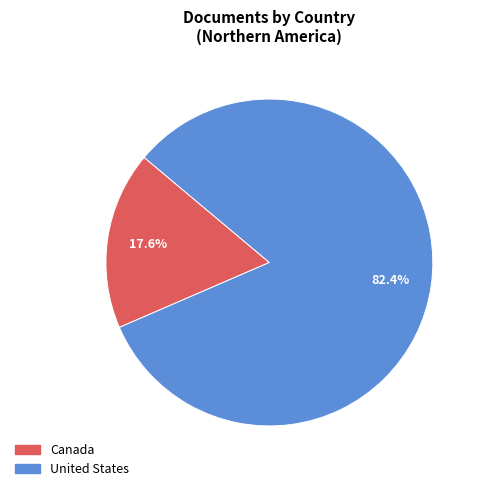

Between United States and Canada, which is larger?

United States